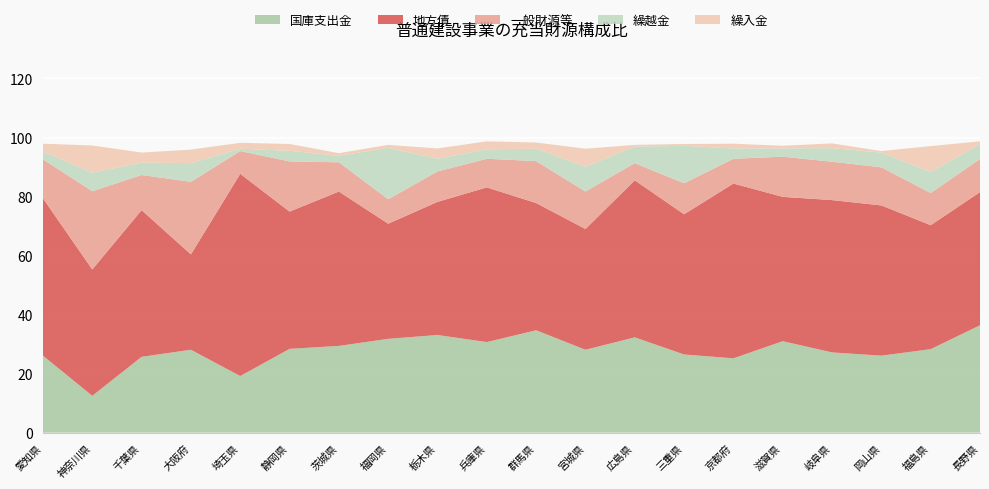

Reading left to right, list all the values displayed in this chart.

国庫支出金: 26.1	12.5	25.7	28.1	19.2	28.4	29.4	31.8	33.1	30.7	34.7	28.1	32.3	26.5	25.2	31.0	27.2	26.1	28.3	36.4
地方債: 53.3	42.8	49.7	32.3	68.5	46.5	52.3	39.0	45.1	52.4	43.1	40.9	53.2	47.5	59.2	48.9	51.6	50.9	42.0	45.1
一般財源等: 13.2	26.5	11.9	24.6	7.7	17.0	9.9	8.3	10.3	9.7	14.2	12.7	5.8	10.5	8.4	13.6	13.0	12.9	10.9	11.2
繰越金: 2.7	6.3	4.2	6.3	0.8	3.6	2.2	17.4	4.3	3.2	4.2	8.4	5.6	12.7	3.5	2.8	4.6	5.0	7.1	5.1
繰入金: 2.6	9.2	3.4	4.6	2.0	2.3	0.9	1.0	3.5	2.7	2.1	6.1	0.6	0.6	1.6	0.9	1.6	0.5	8.8	0.9